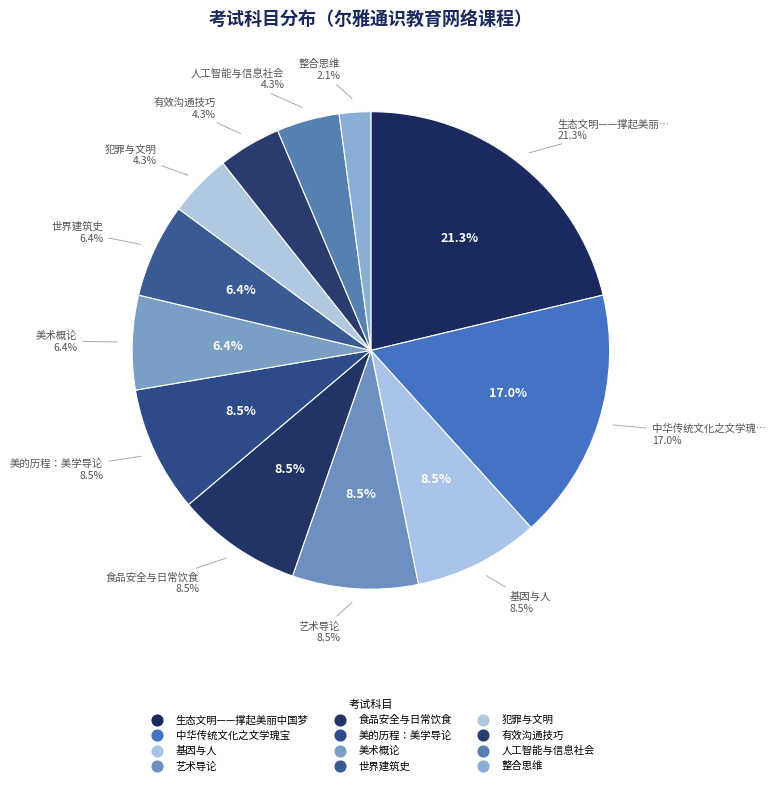

To the nearest percent, what is the combined percentage of 整合思维 and 美的历程：美学导论?

11%